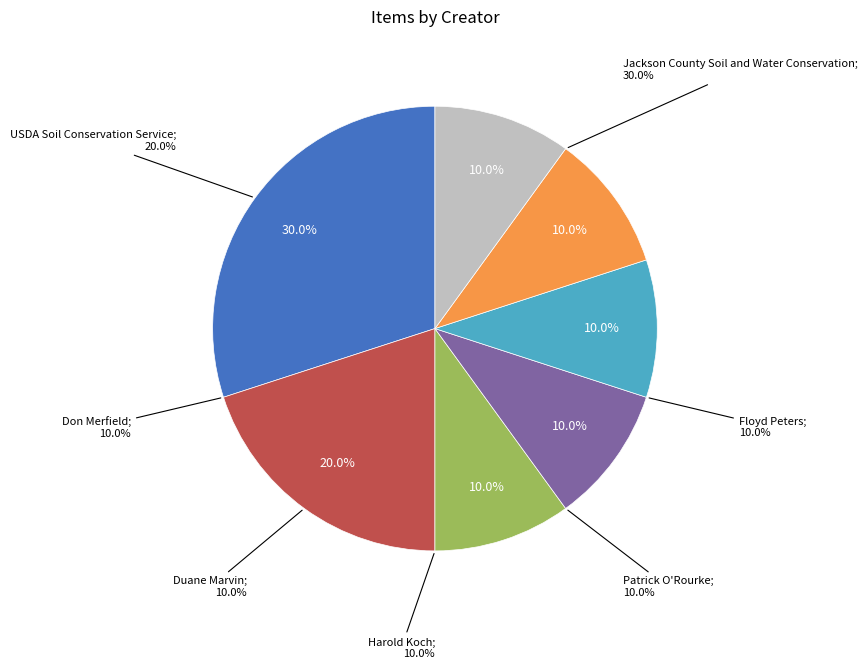

To the nearest percent, what is the difference between the USDA Soil Conservation Service and Duane Marvin slice percentages?

10%